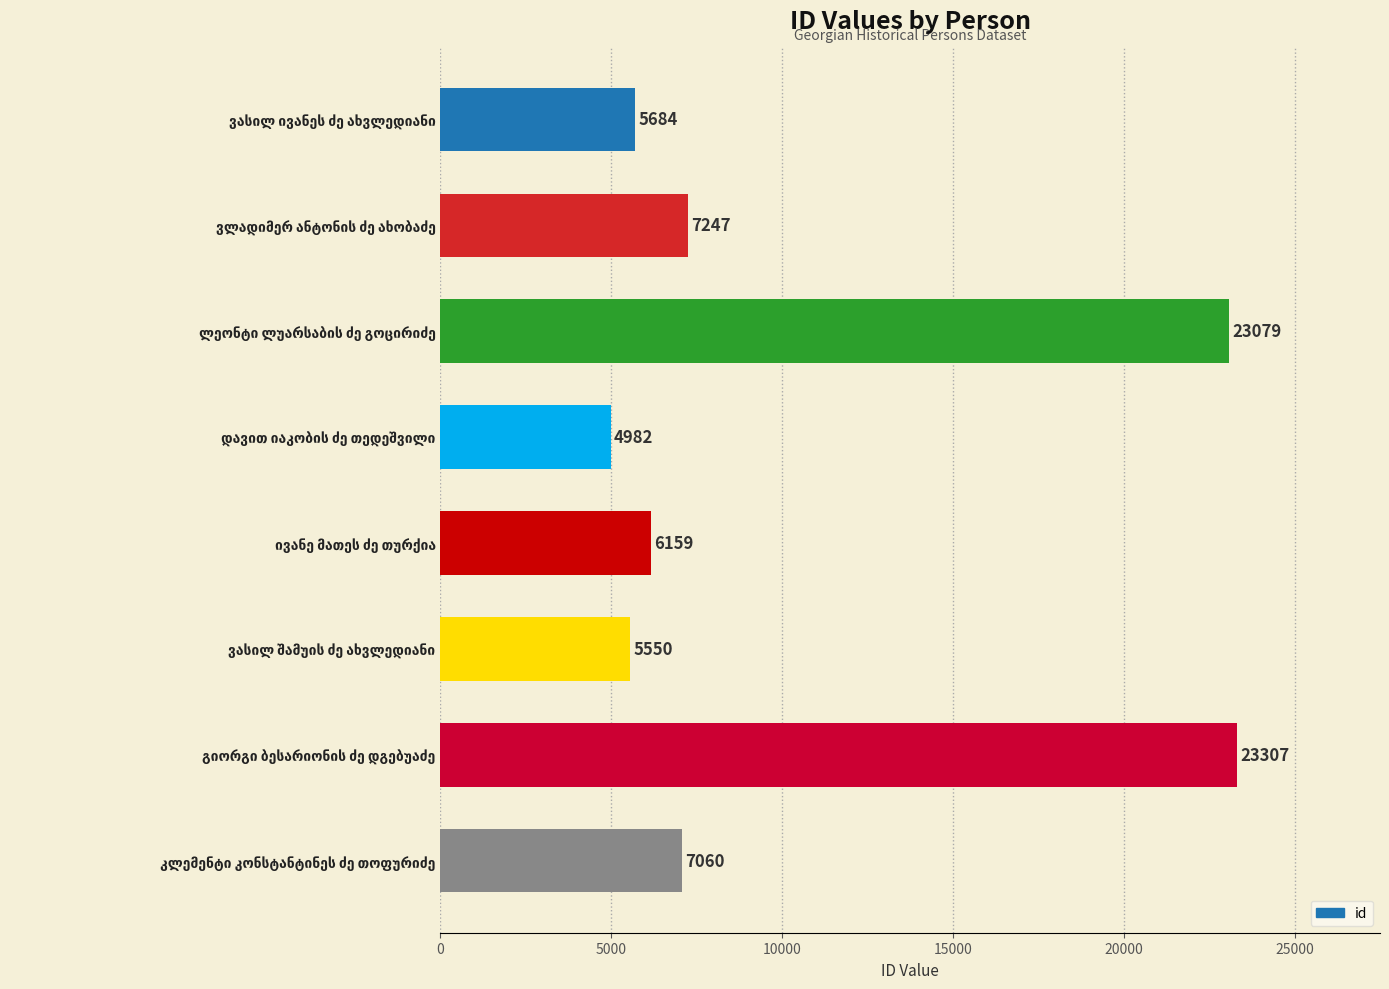

What is the value of the 6th bar from the top?

5550